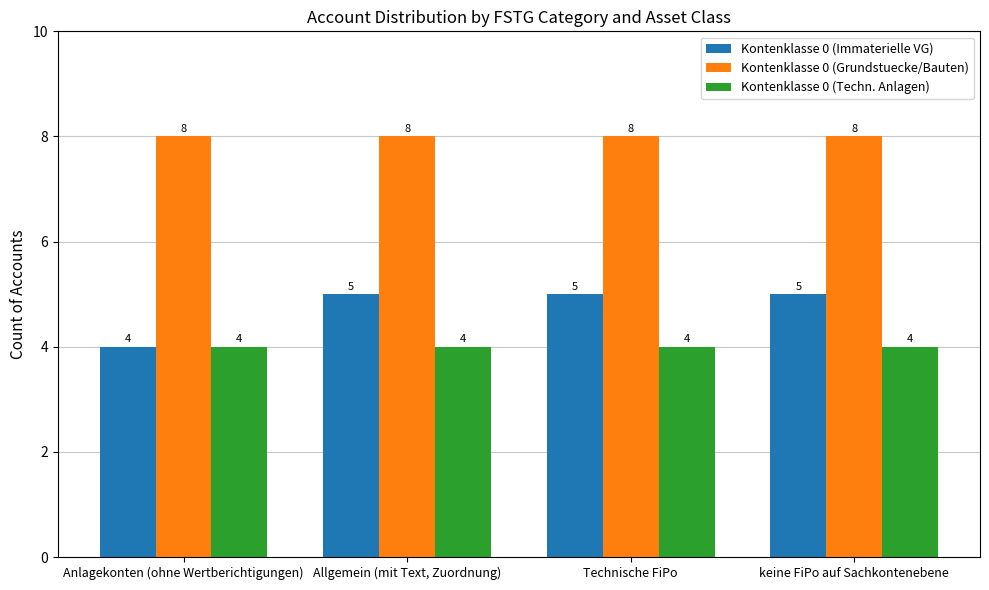

Rank the series by their maximum value, from highest to lowest.

Kontenklasse 0 (Grundstuecke/Bauten), Kontenklasse 0 (Immaterielle VG), Kontenklasse 0 (Techn. Anlagen)